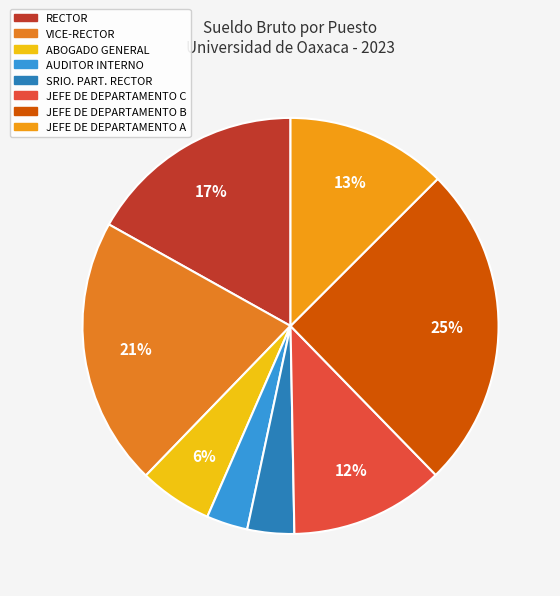

What percentage is the SRIO. PART. RECTOR slice, to the nearest percent?

4%